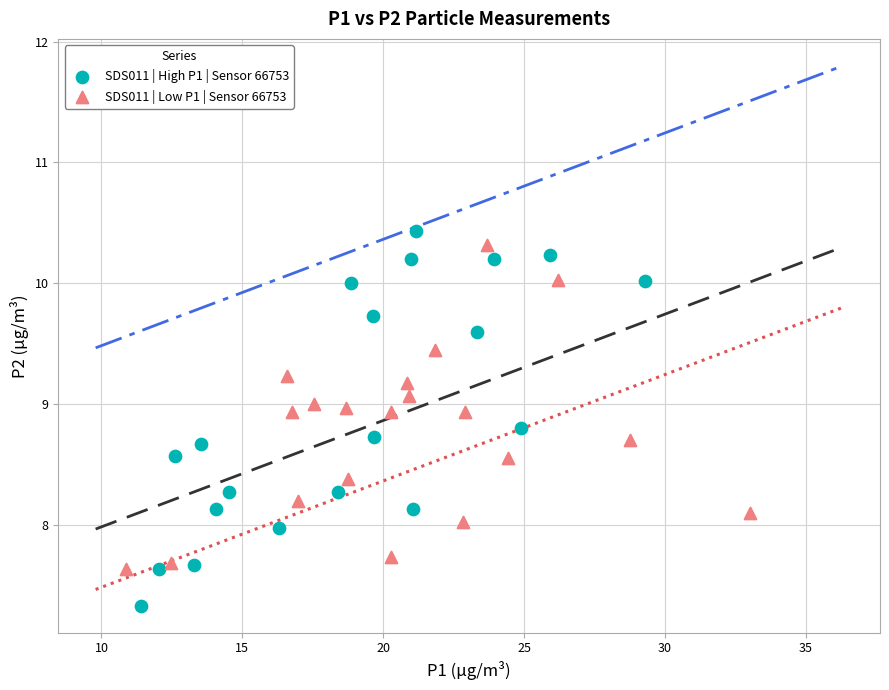

Which series has the widest spread of Y values?

SDS011 | High P1 | Sensor 66753